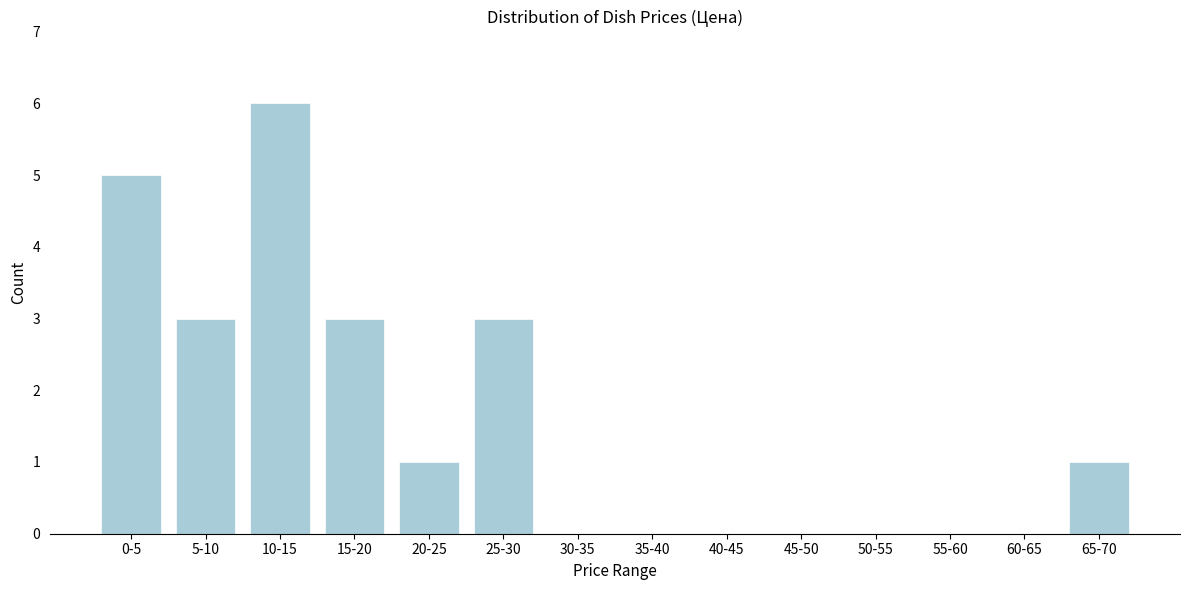

Reading left to right, what are all the values shown in this chart?

0-5=5	5-10=3	10-15=6	15-20=3	20-25=1	25-30=3	30-35=0	35-40=0	40-45=0	45-50=0	50-55=0	55-60=0	60-65=0	65-70=1